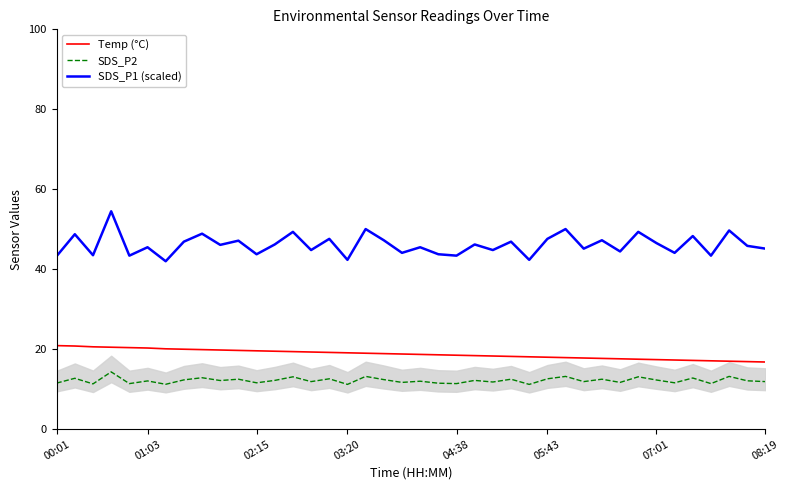

What is the minimum value for Temp (°C)?

16.8